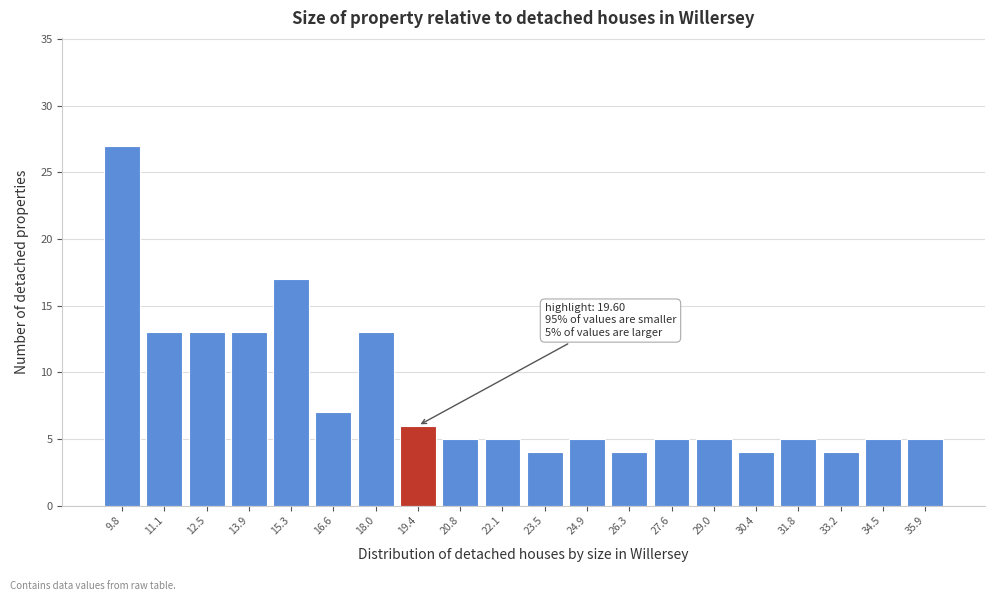

Over which range of the x-axis is the bar tallest?

9.2 to 10.6